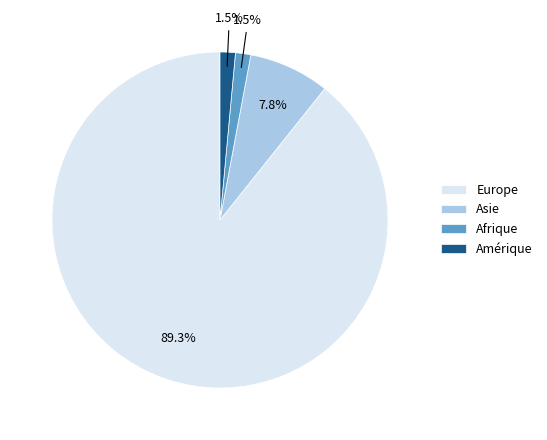

Combined, do Europe and Afrique account for over 50%?

Yes